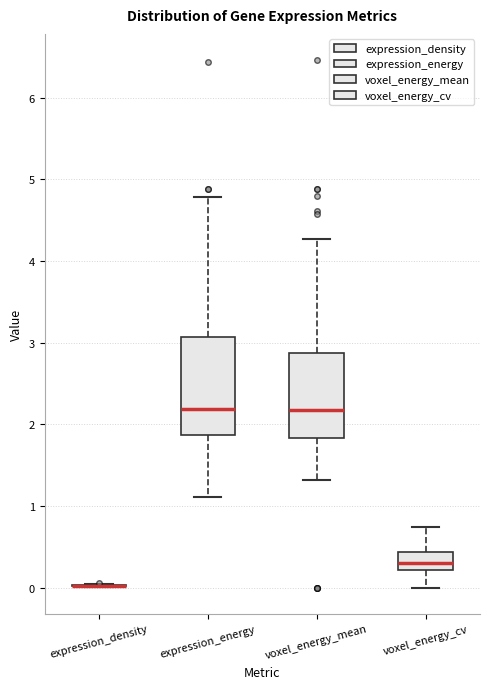

Which box is the tallest, from its lower edge to its upper edge?

expression_energy